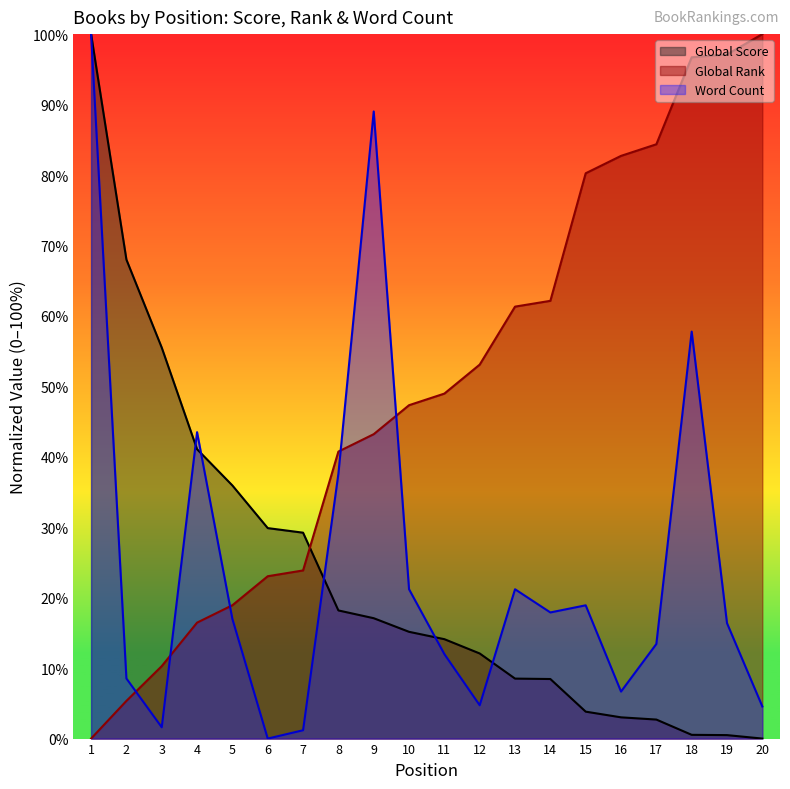

After their last crossing, which series has the higher values: Word Count or Global Rank?

Global Rank